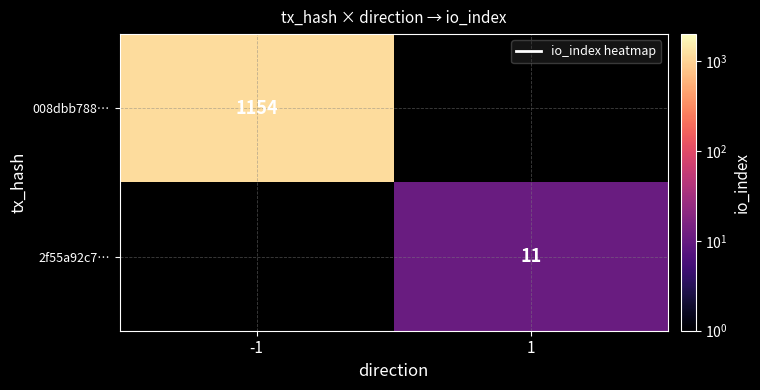

At how many categories does at least one series exceed 122?

1